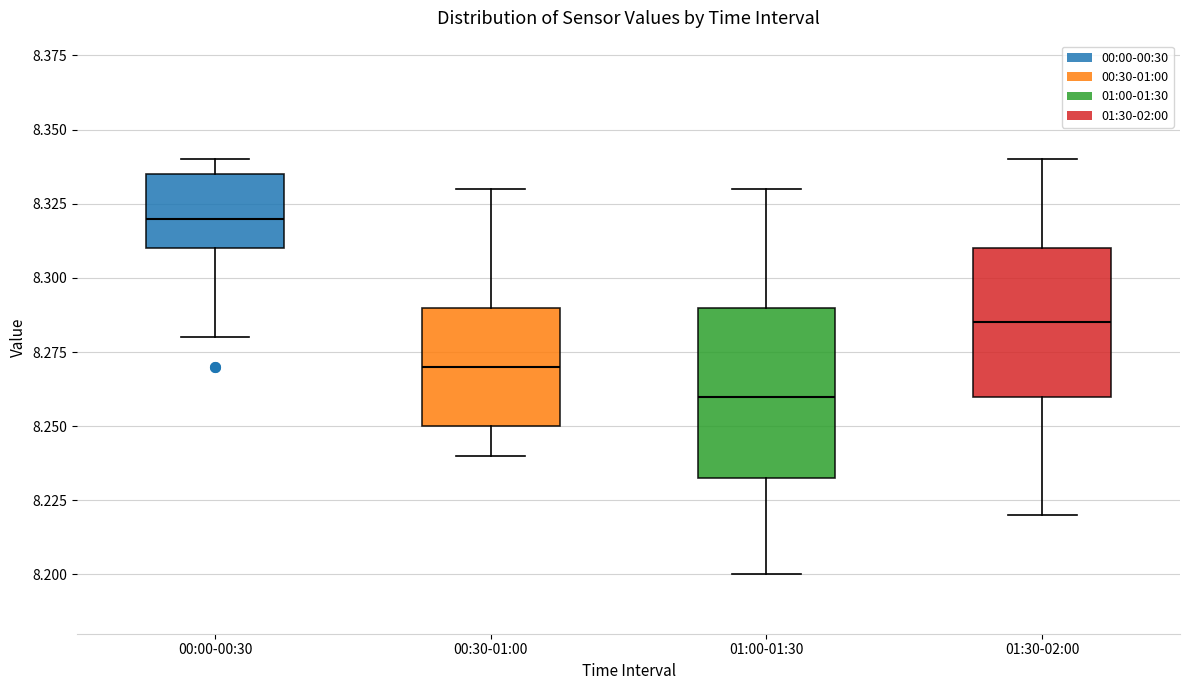

Which box has the lowest median line?

01:00-01:30